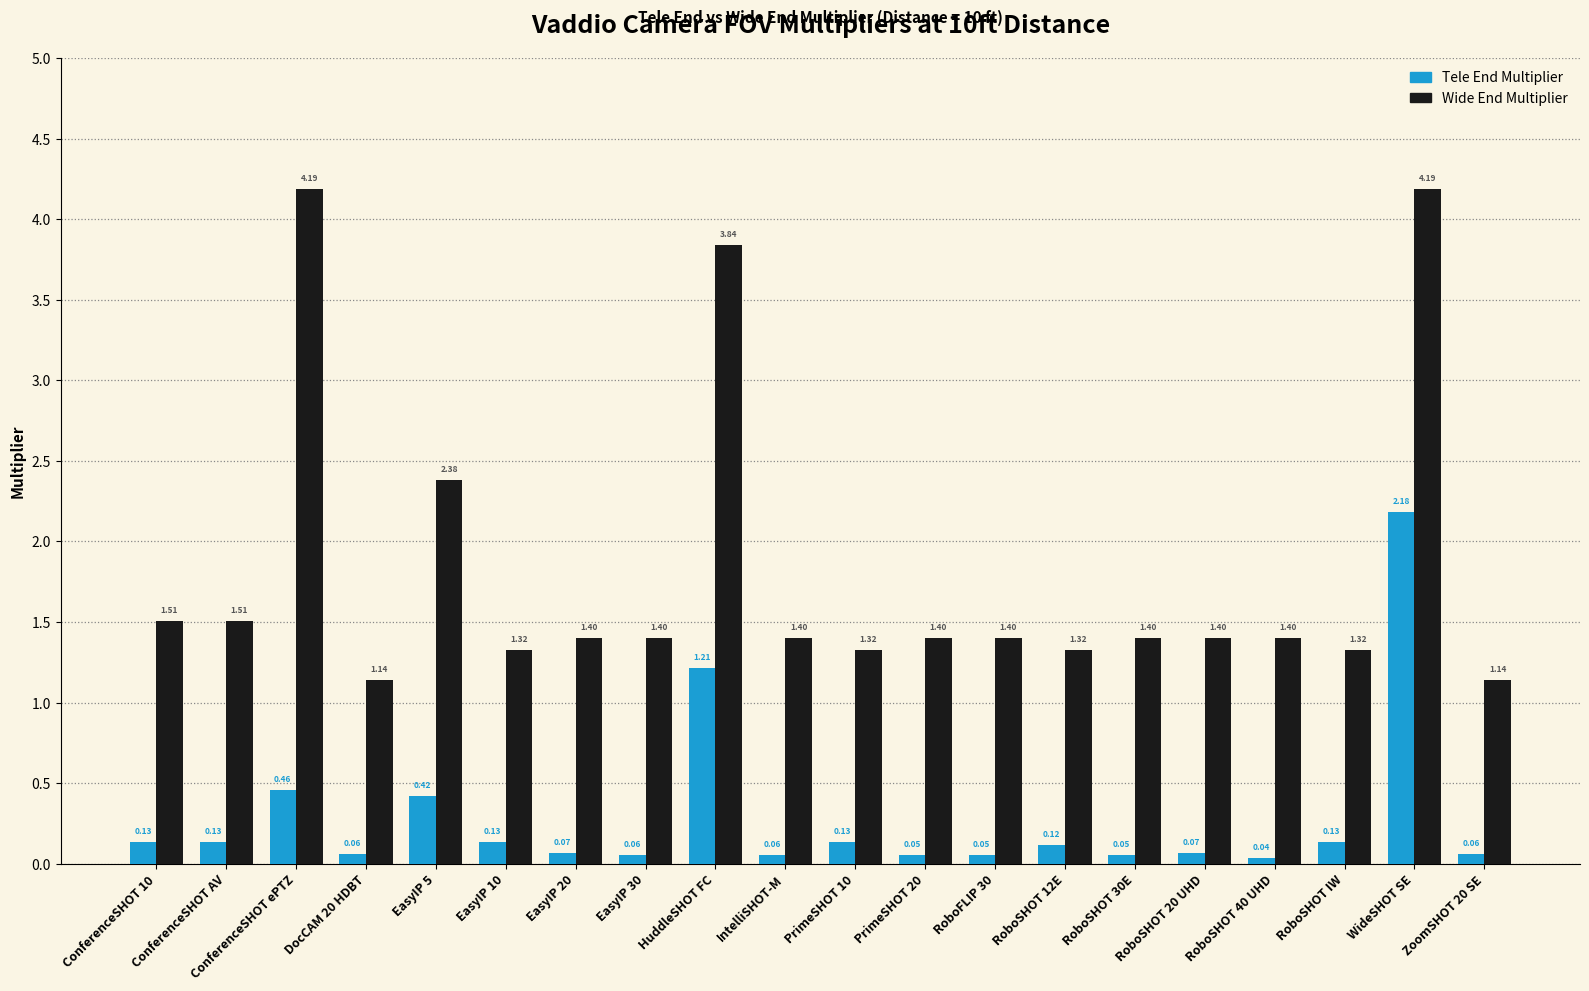

At how many categories does at least one series exceed 1?

20